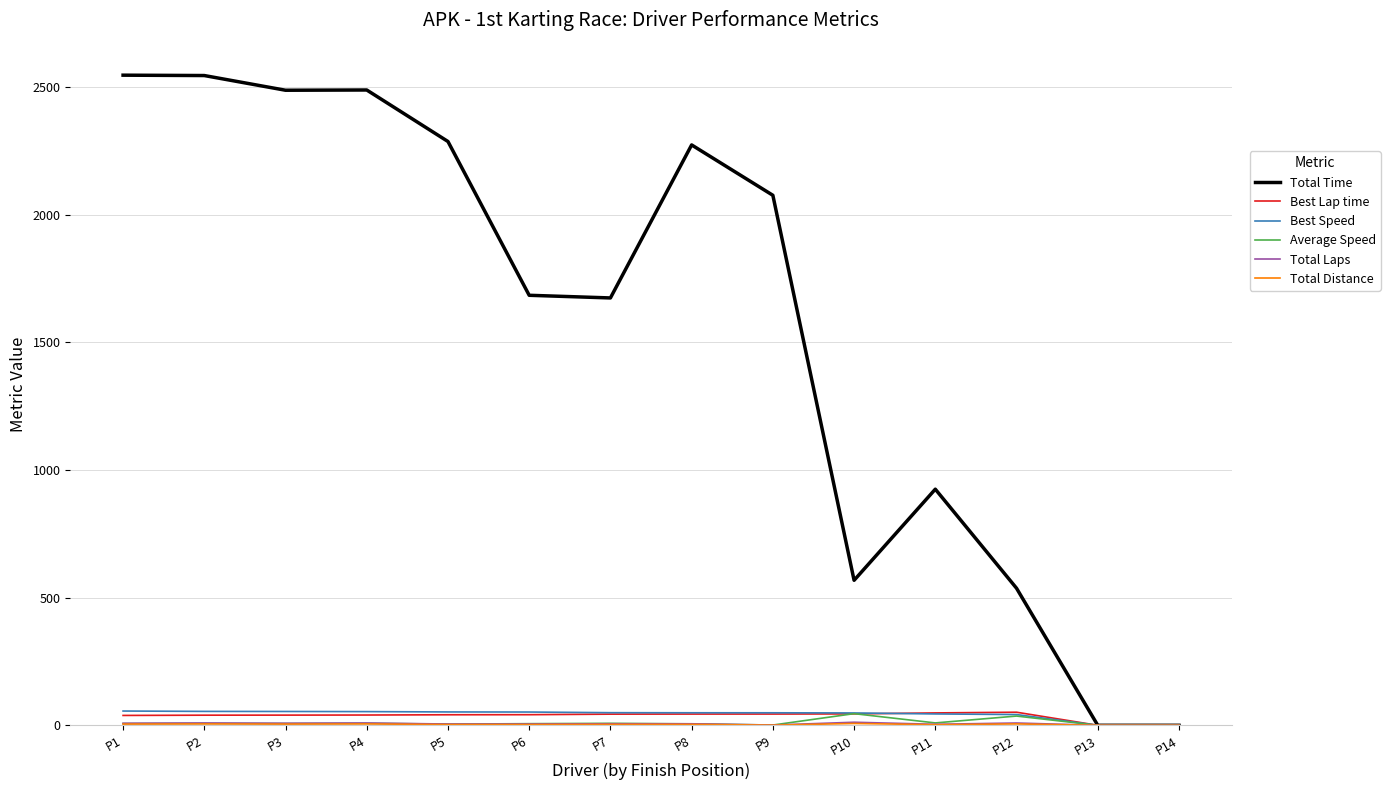

How many values in the Total Time series are below 2075?

7